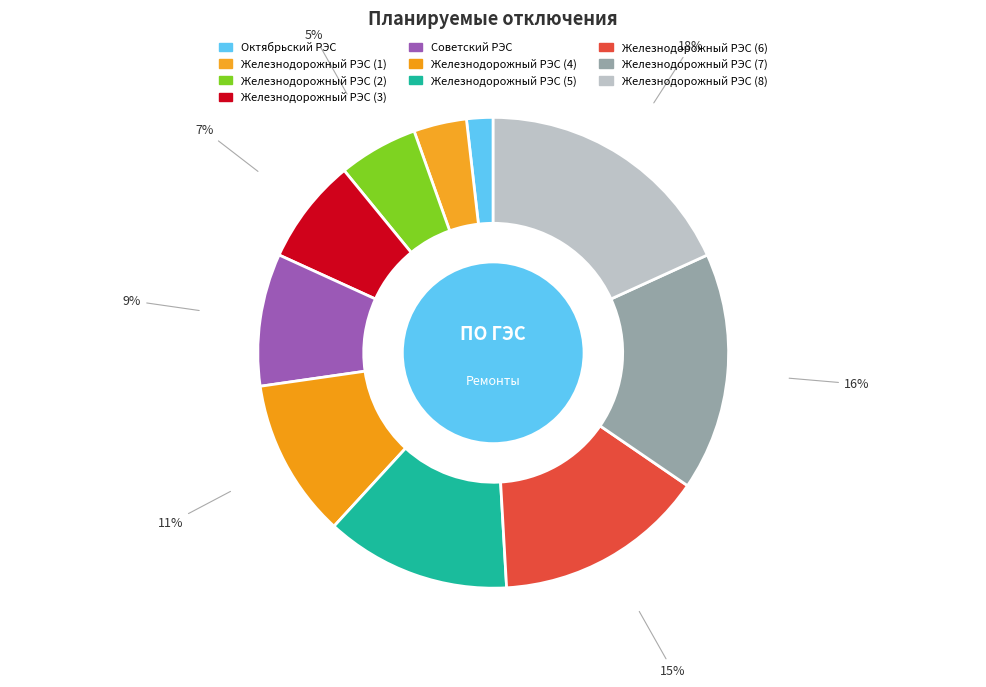

How many slices are in this pie chart?

10